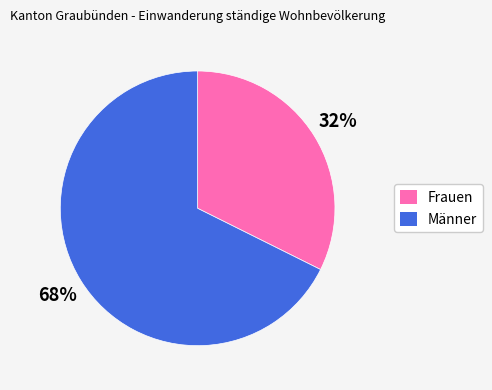

The Männer slice represents 68% of the pie. True or false?

True